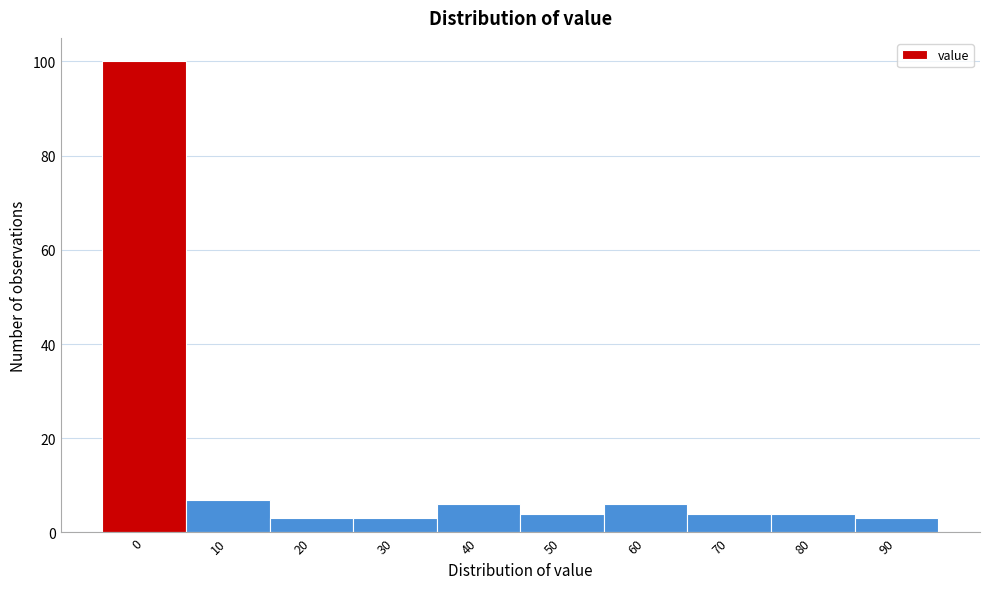

Reading right to left, transcribe all the data shown in this chart.

3	4	4	6	4	6	3	3	7	100